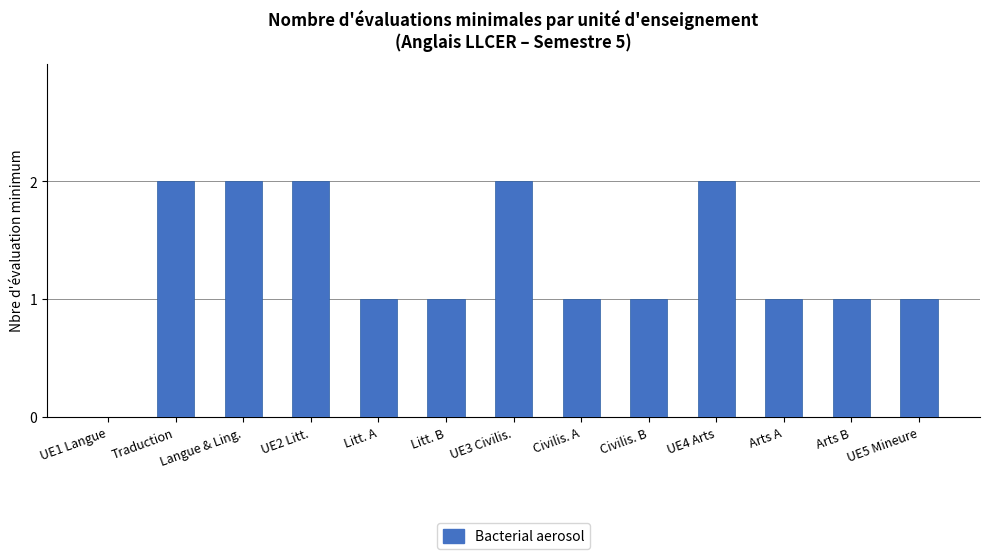

Reading left to right, what are all the values shown in this chart?

UE1 Langue=0	Traduction=2	Langue & Ling.=2	UE2 Litt.=2	Litt. A=1	Litt. B=1	UE3 Civilis.=2	Civilis. A=1	Civilis. B=1	UE4 Arts=2	Arts A=1	Arts B=1	UE5 Mineure=1